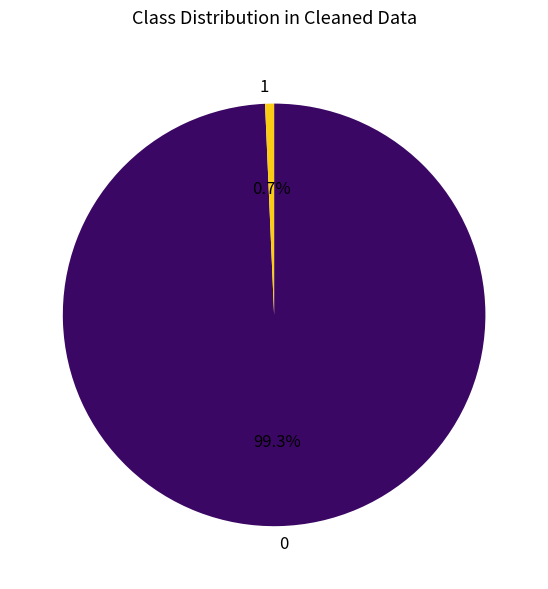

Is there a majority slice in this chart?

Yes